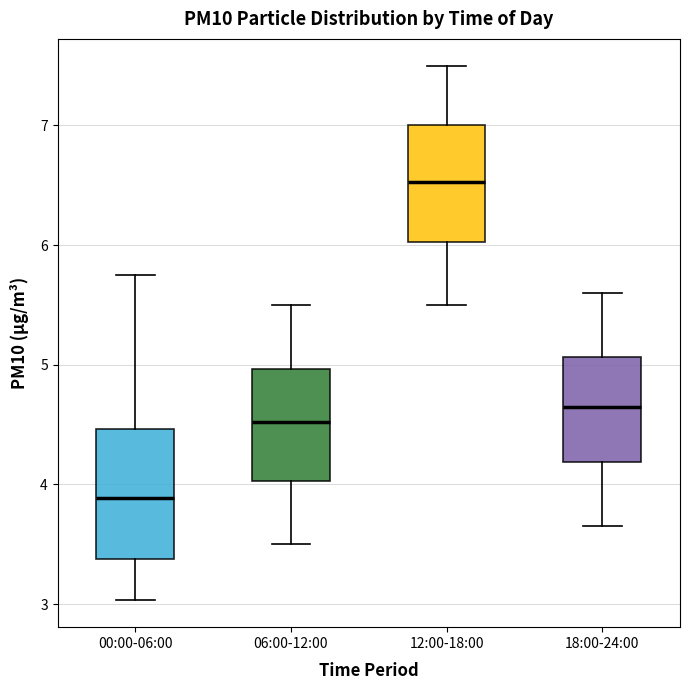

Comparing the boxes themselves (not the whiskers), which one is the tallest?

00:00-06:00